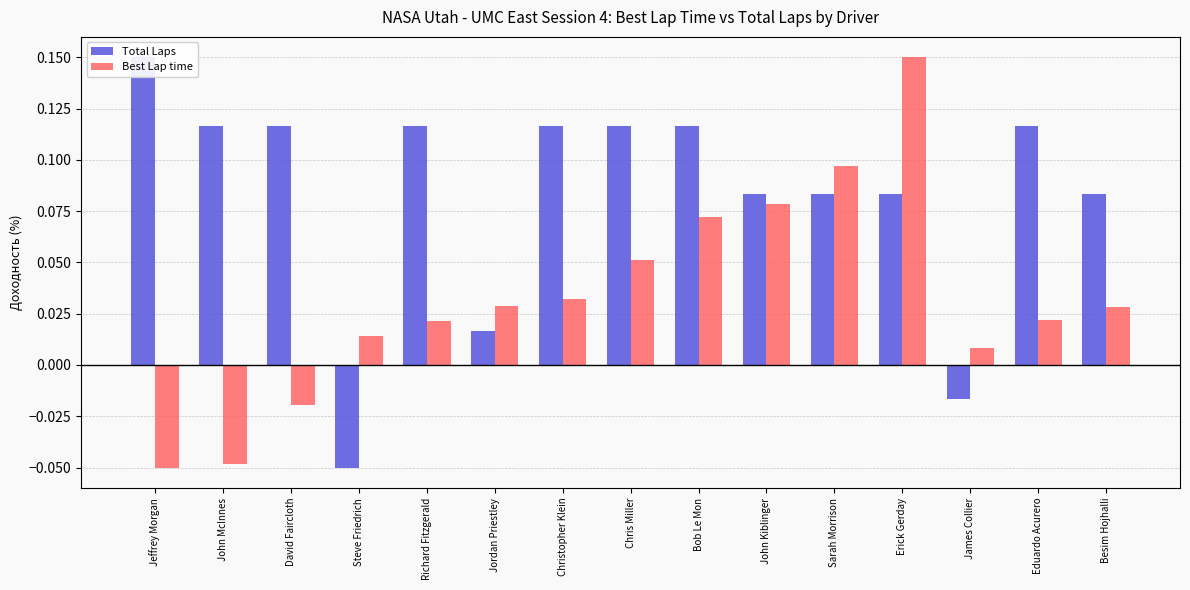

What is the smallest value displayed?

-0.1